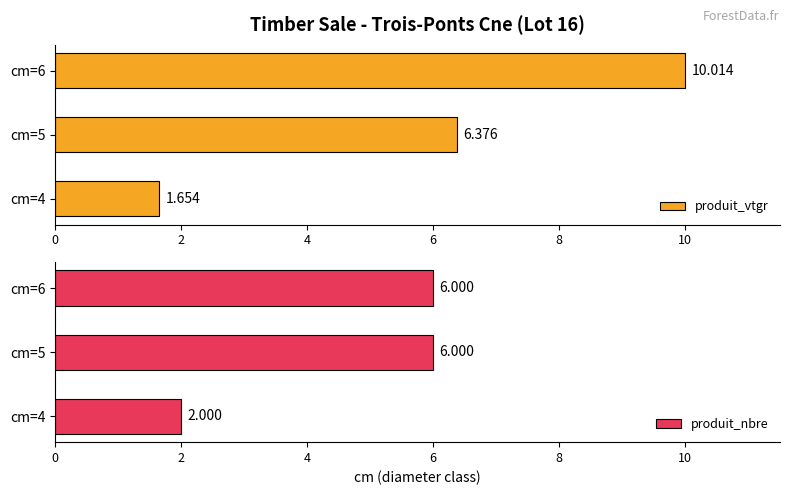

What is the sum of all produit_vtgr values?

18.0